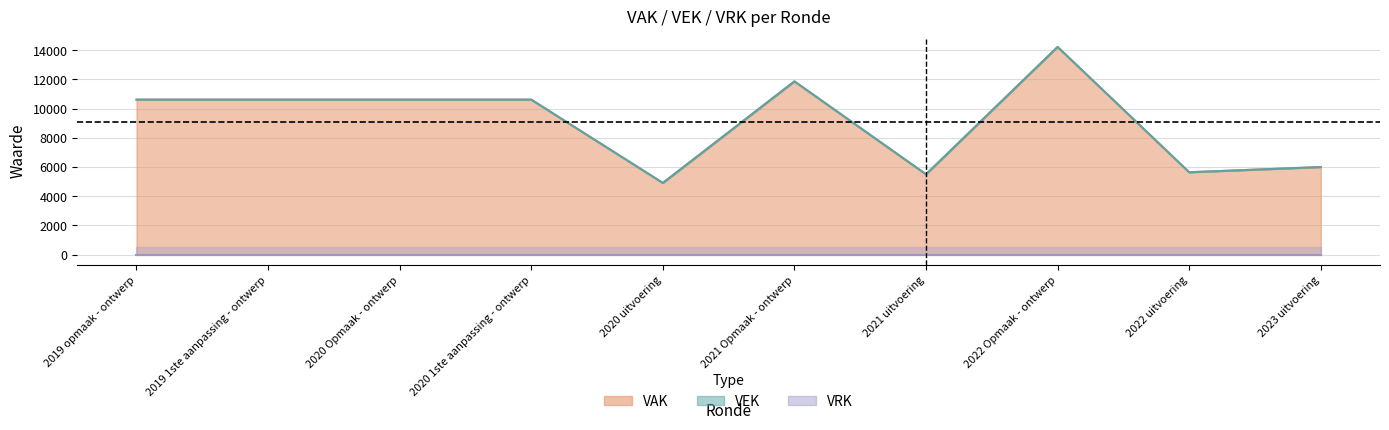

What is the label of the 10th point from the right?

2019 opmaak - ontwerp